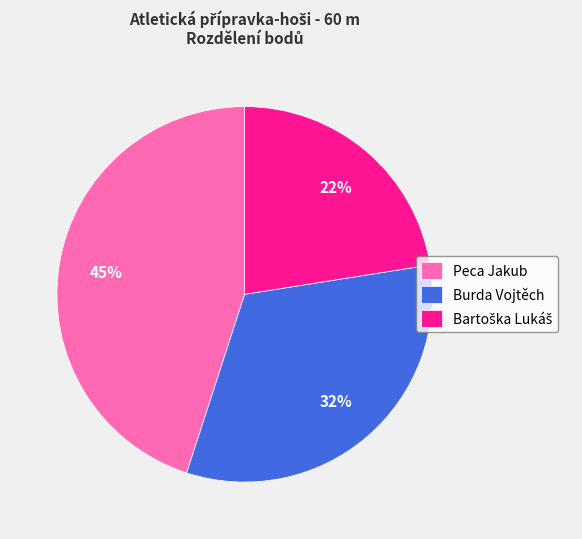

How many slices are in this pie chart?

3